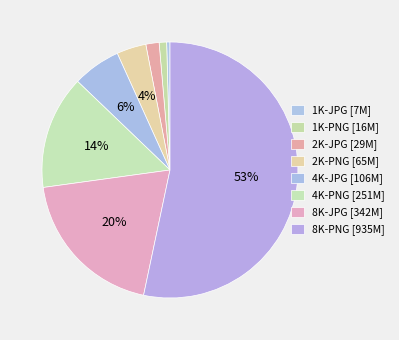

Which category has the smallest portion of the pie?

1K-JPG